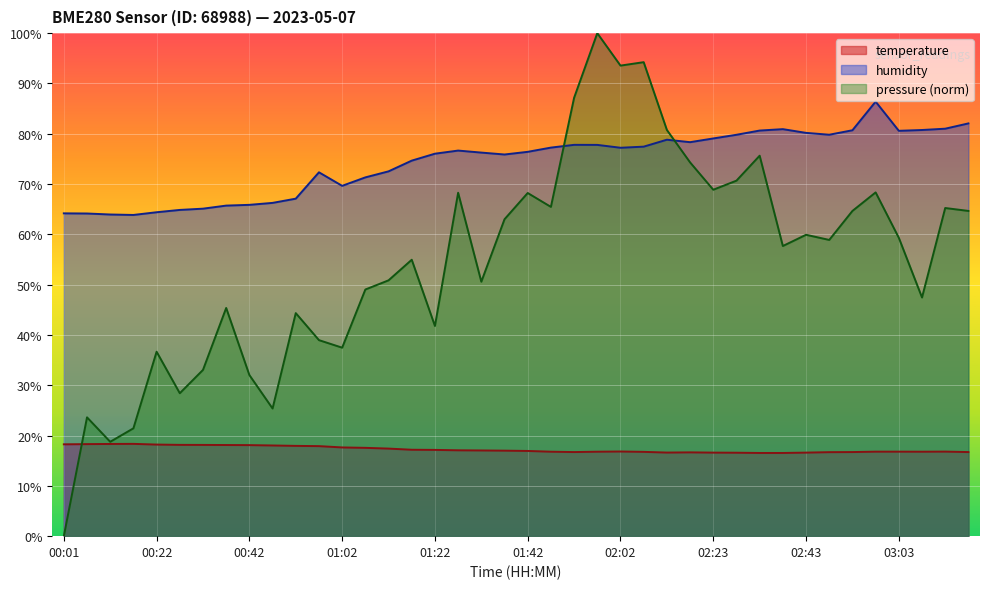

Is the value of humidity at 02:48 greater than the value of temperature at 03:13?

Yes